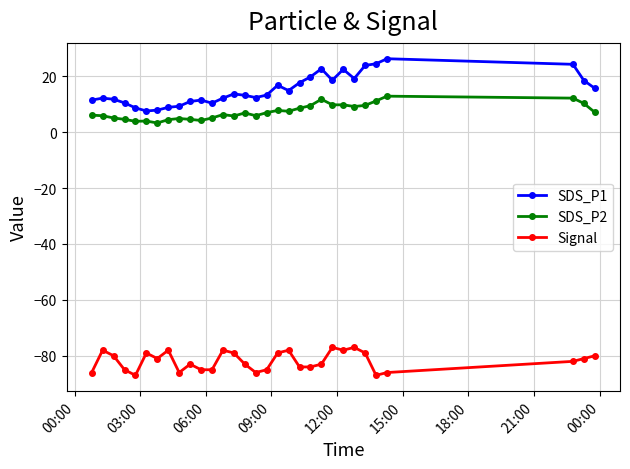

What is the greatest value displayed?

26.3